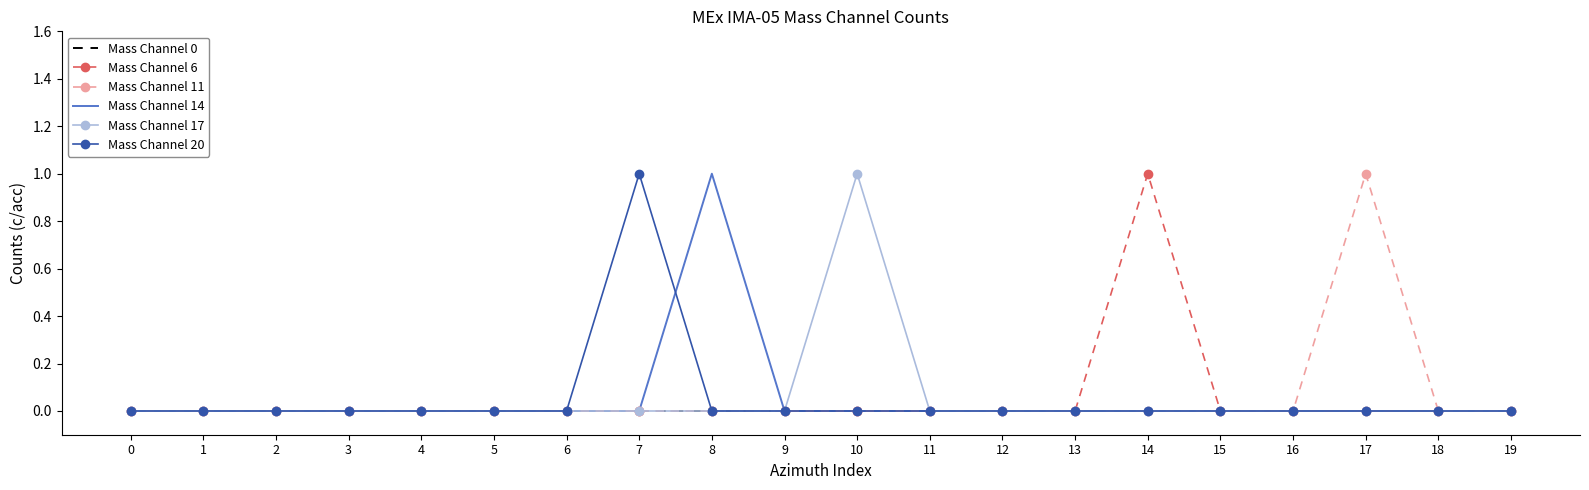

Which series changed the most between 12 and 17?

Mass Channel 11